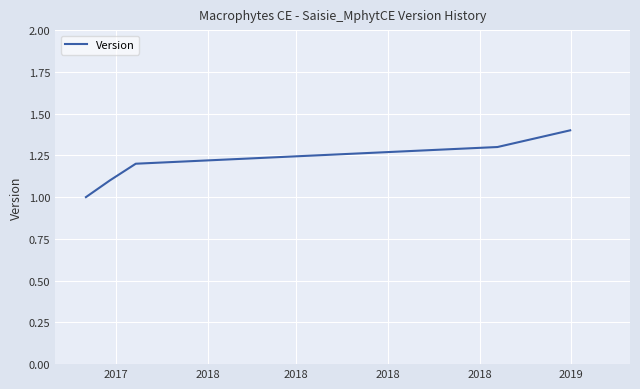

What is the average value?

1.2